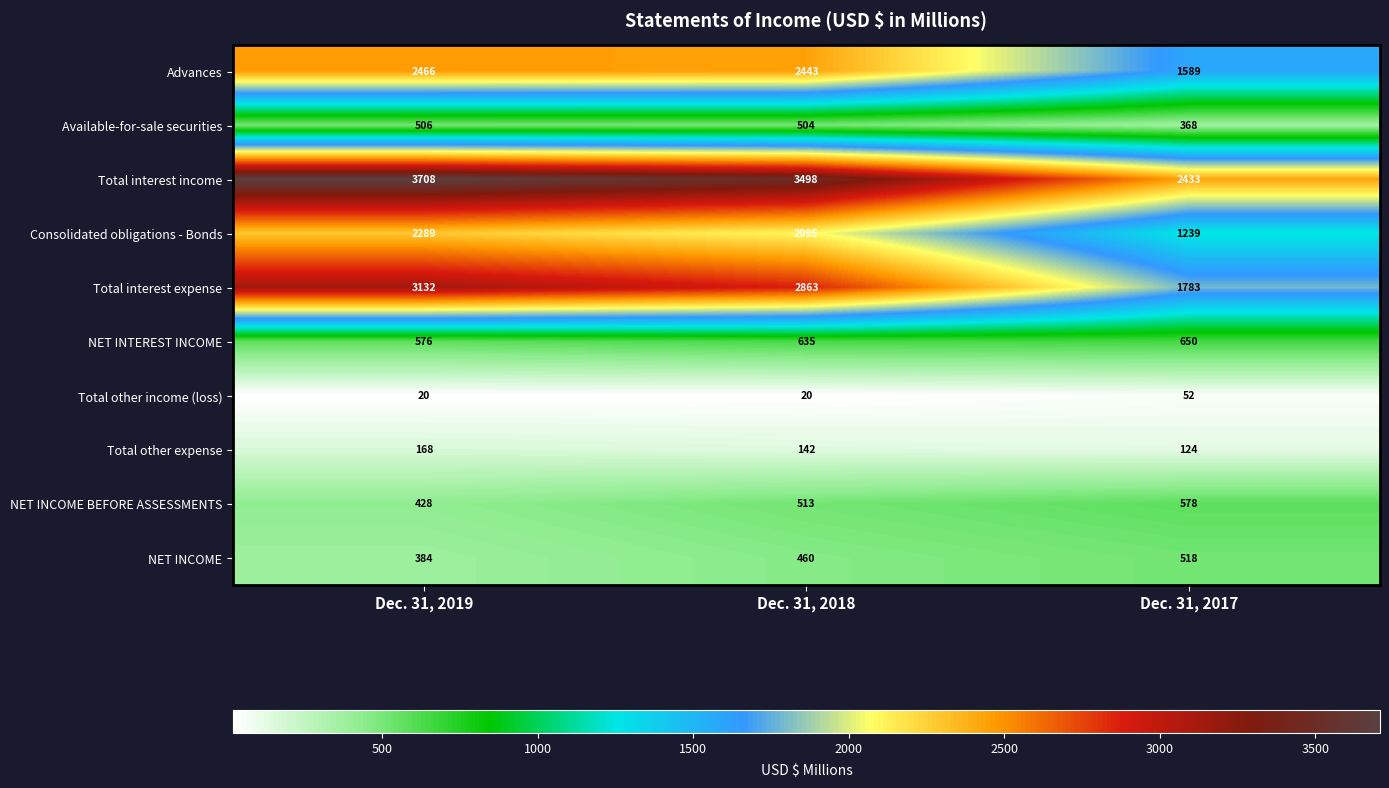

Reading right to left, extract all data points from this chart.

Advances: 1589	2443	2466
Available-for-sale securities: 368	504	506
Total interest income: 2433	3498	3708
Consolidated obligations - Bonds: 1239	2095	2289
Total interest expense: 1783	2863	3132
NET INTEREST INCOME: 650	635	576
Total other income (loss): 52	20	20
Total other expense: 124	142	168
NET INCOME BEFORE ASSESSMENTS: 578	513	428
NET INCOME: 518	460	384